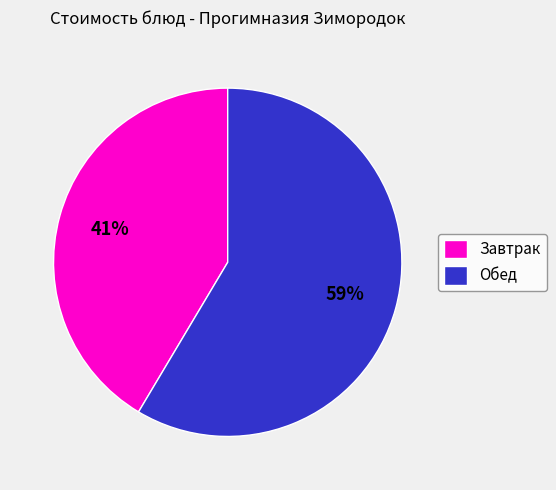

To the nearest percent, what percentage of the pie is Завтрак?

41%